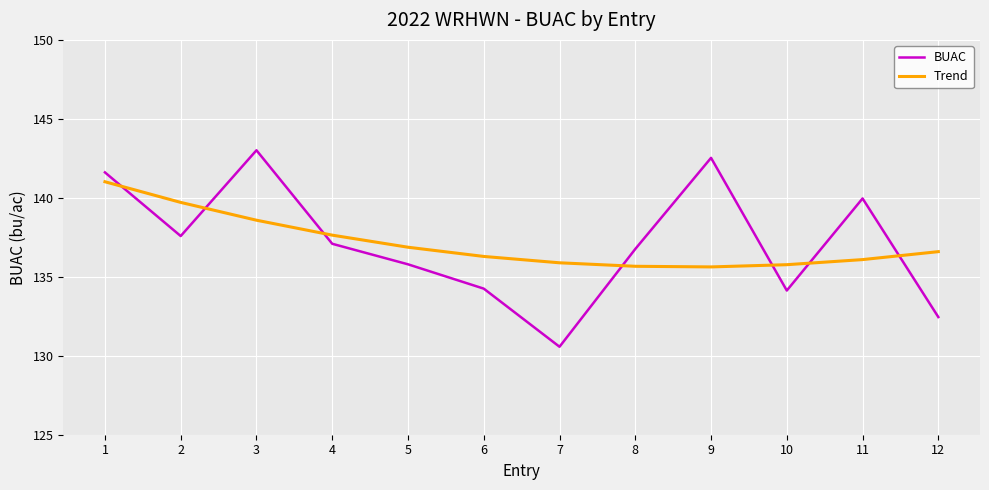

What is the approximate value of Trend at 9?

135.6